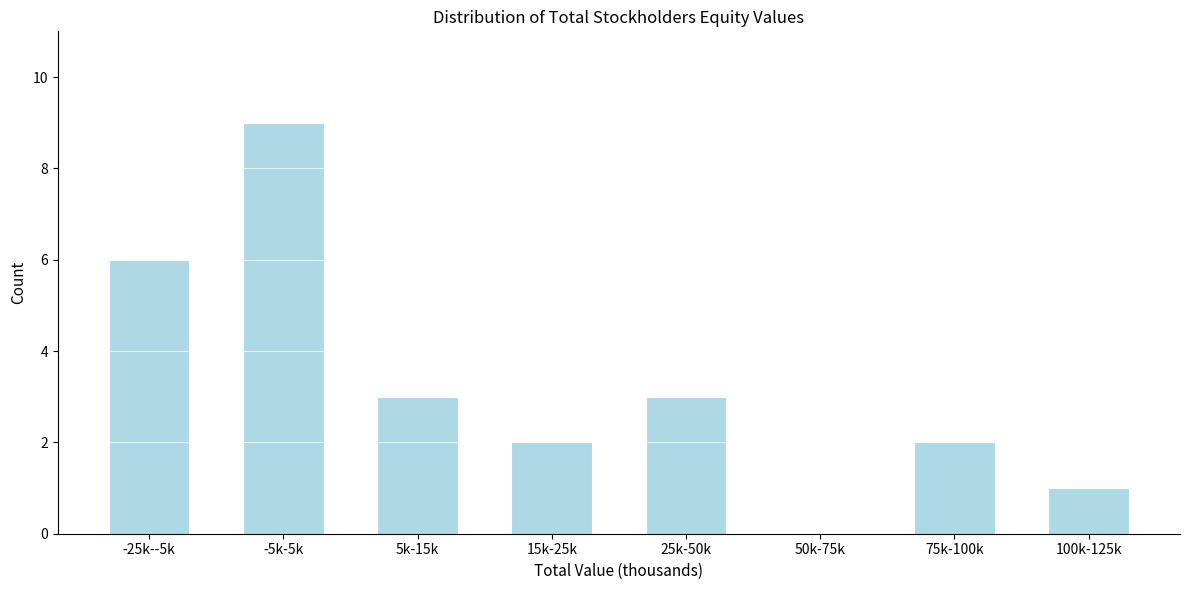

Reading left to right, transcribe all the data shown in this chart.

-25k--5k=6	-5k-5k=9	5k-15k=3	15k-25k=2	25k-50k=3	50k-75k=0	75k-100k=2	100k-125k=1